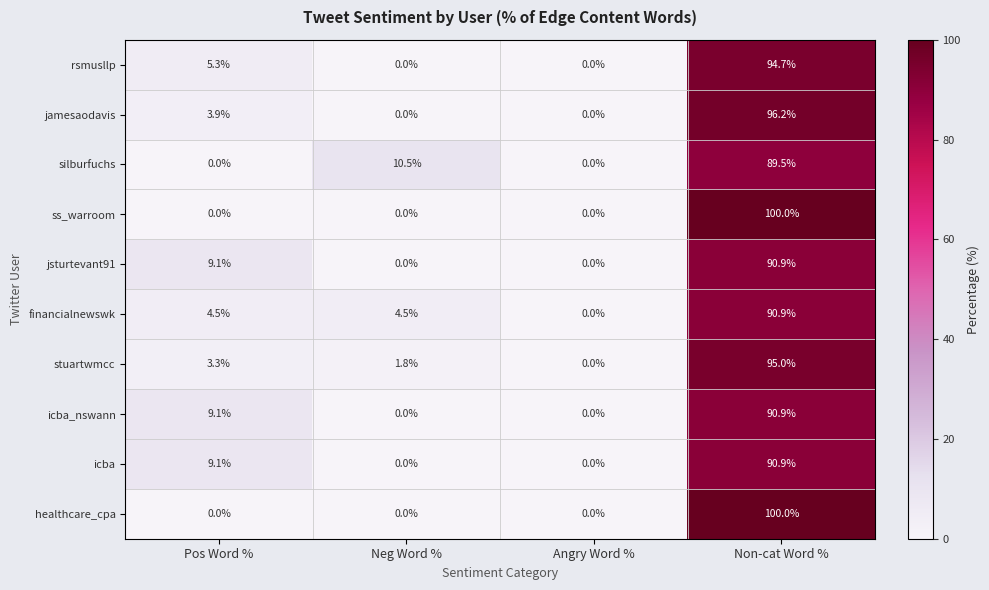

Where does the financialnewswk series first go above 4?

Pos Word %